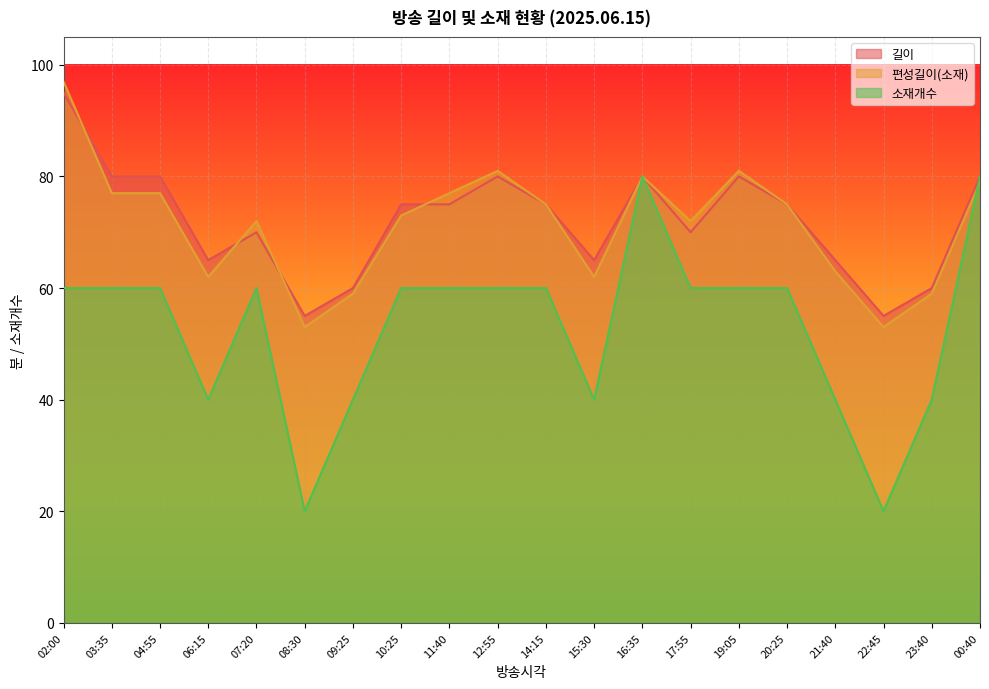

At which label does 길이 reach its peak?

02:00